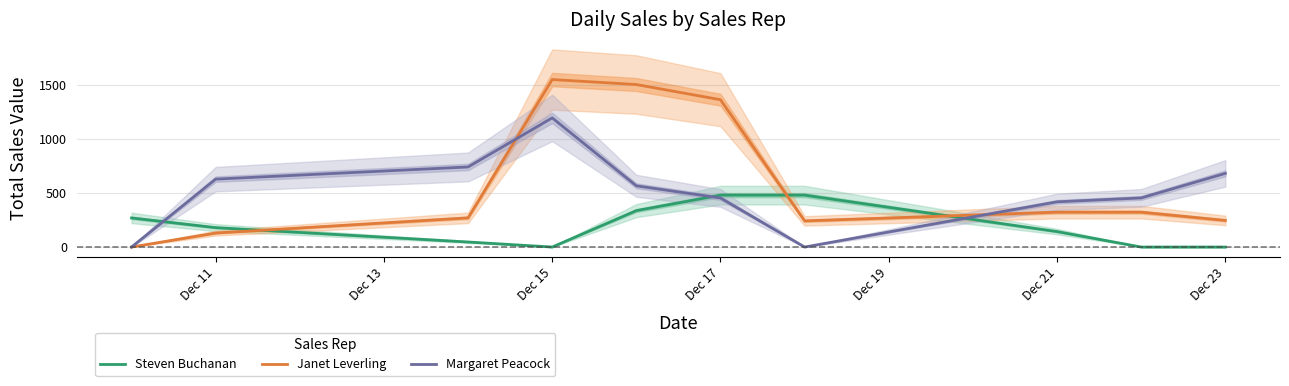

Rank the series by their average value, from highest to lowest.

Janet Leverling, Margaret Peacock, Steven Buchanan